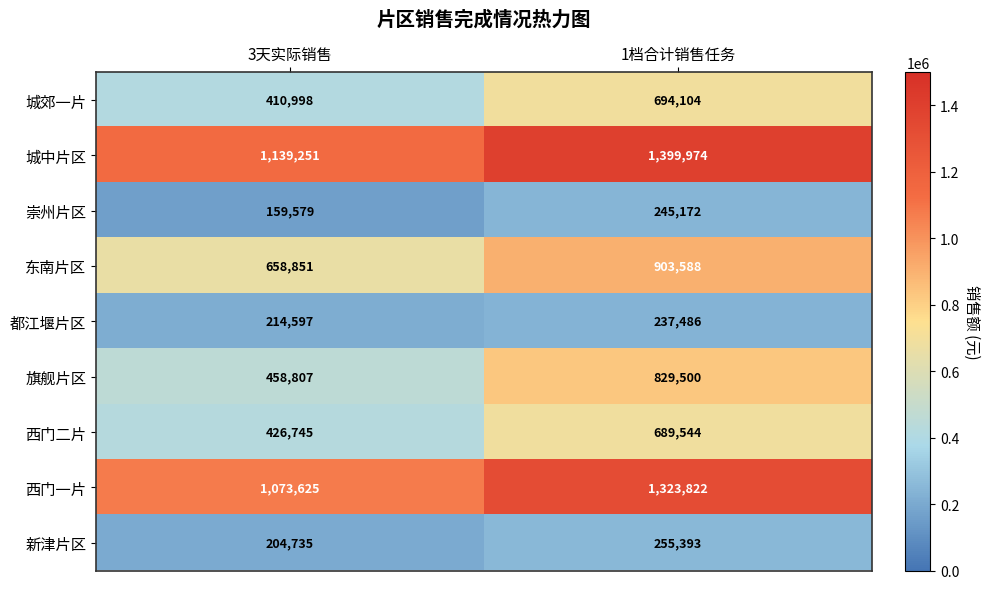

What value does the 崇州片区 series have at 1档合计销售任务, to the nearest 100?

245200